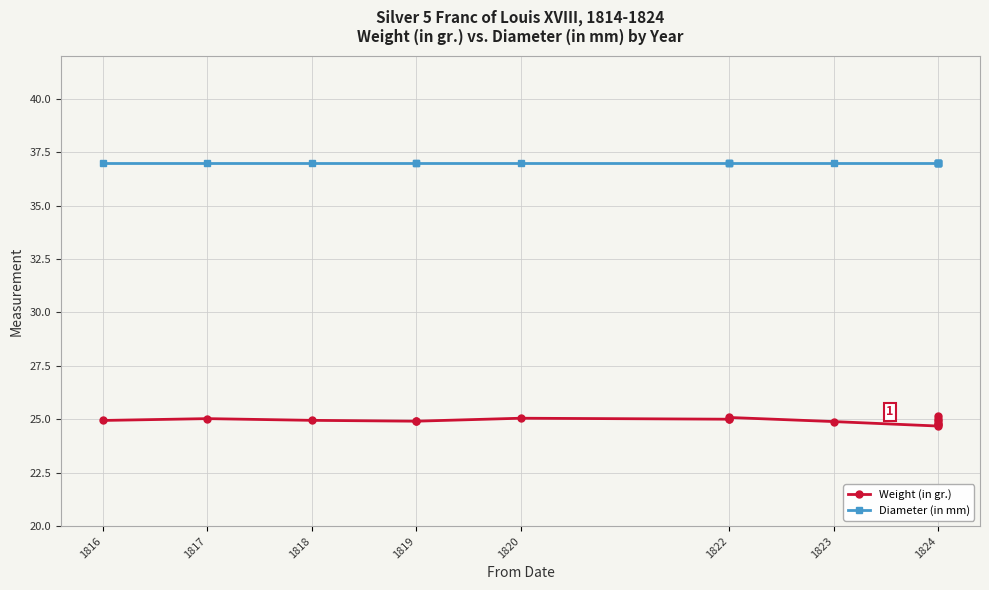

What is the total value across all series at 1824?

61.7